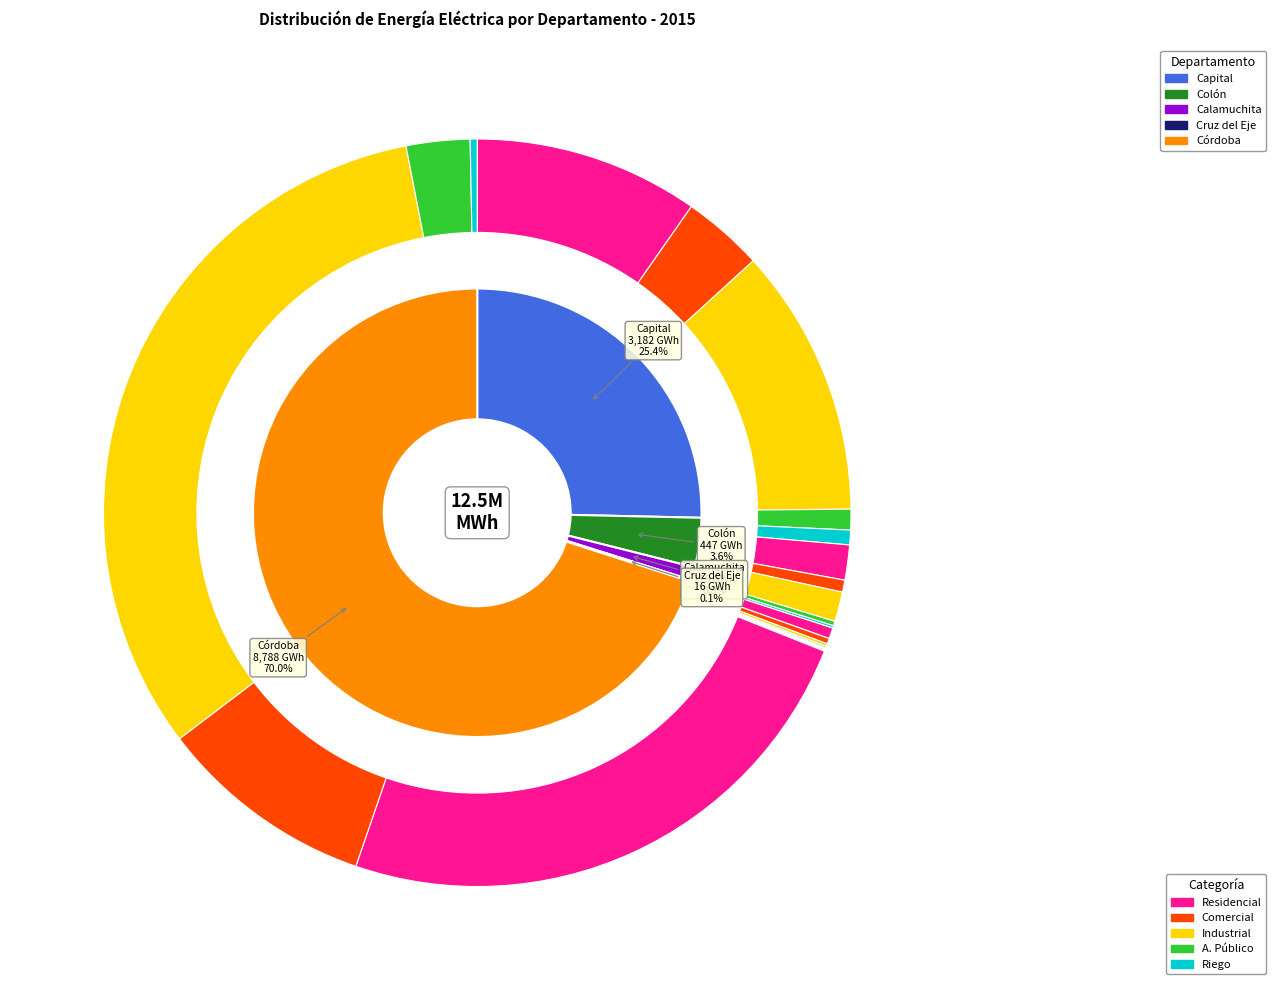

Does Córdoba represent more than half of the total?

Yes